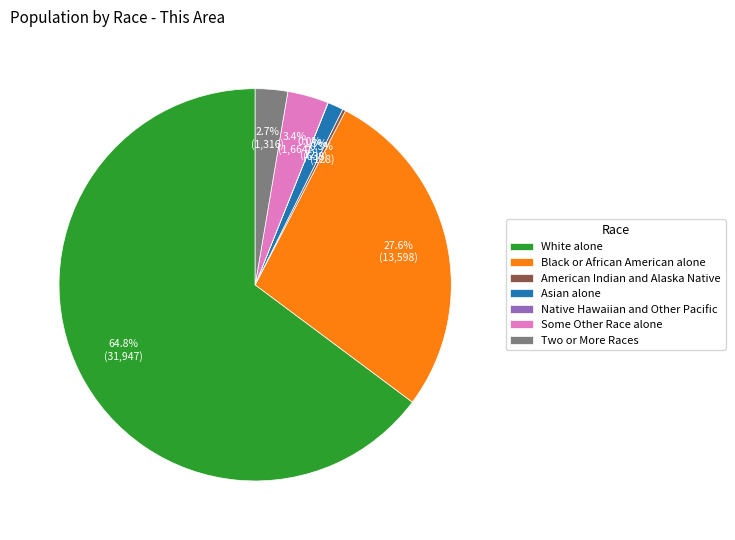

What percentage is the Two or More Races slice, to the nearest percent?

3%